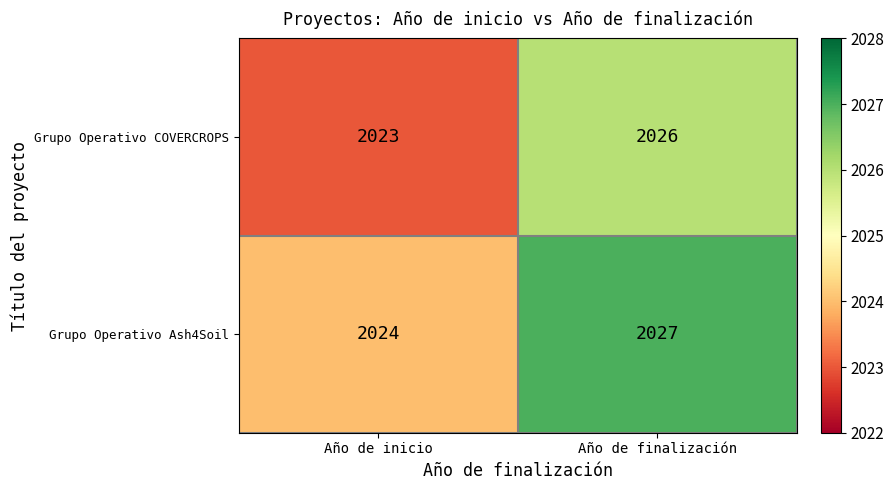

Which label corresponds to the largest value in the chart?

Año de finalización